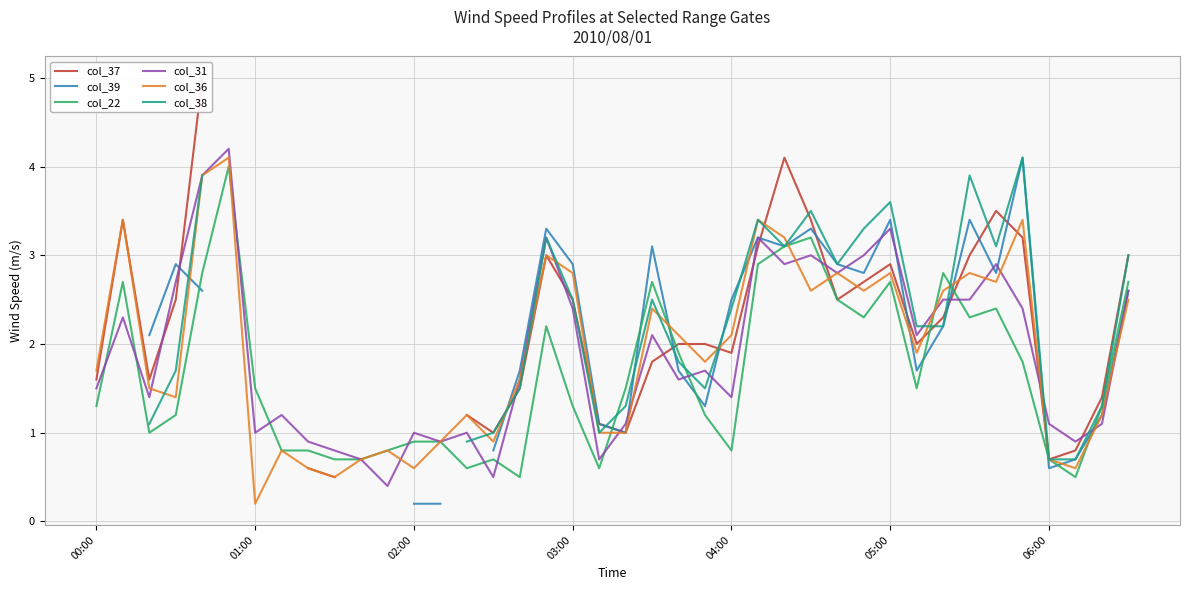

In col_38, how many points are lower than both neighbors (excluding endpoints)?

5